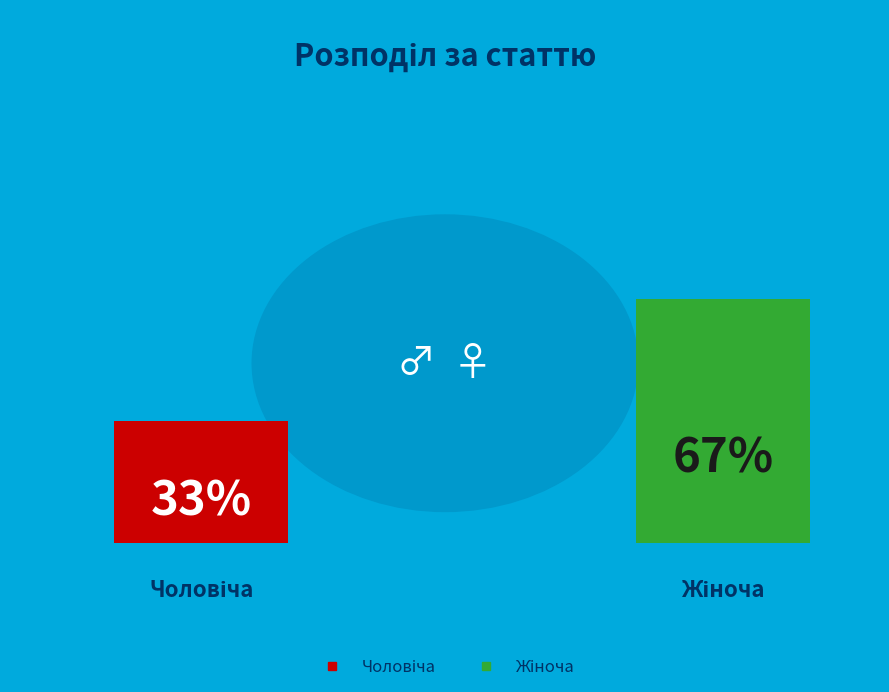

Is there a majority slice in this chart?

Yes